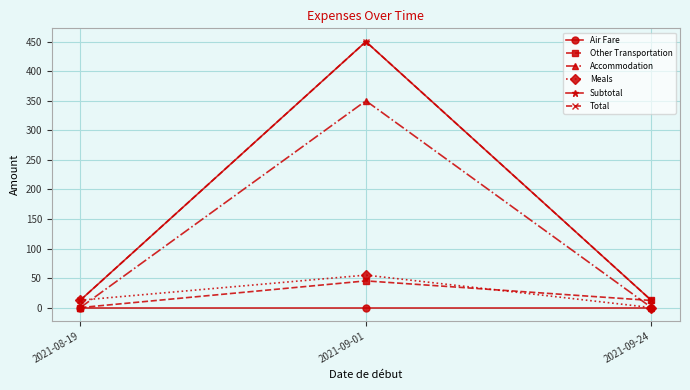

What is the maximum value for Total?

450.4